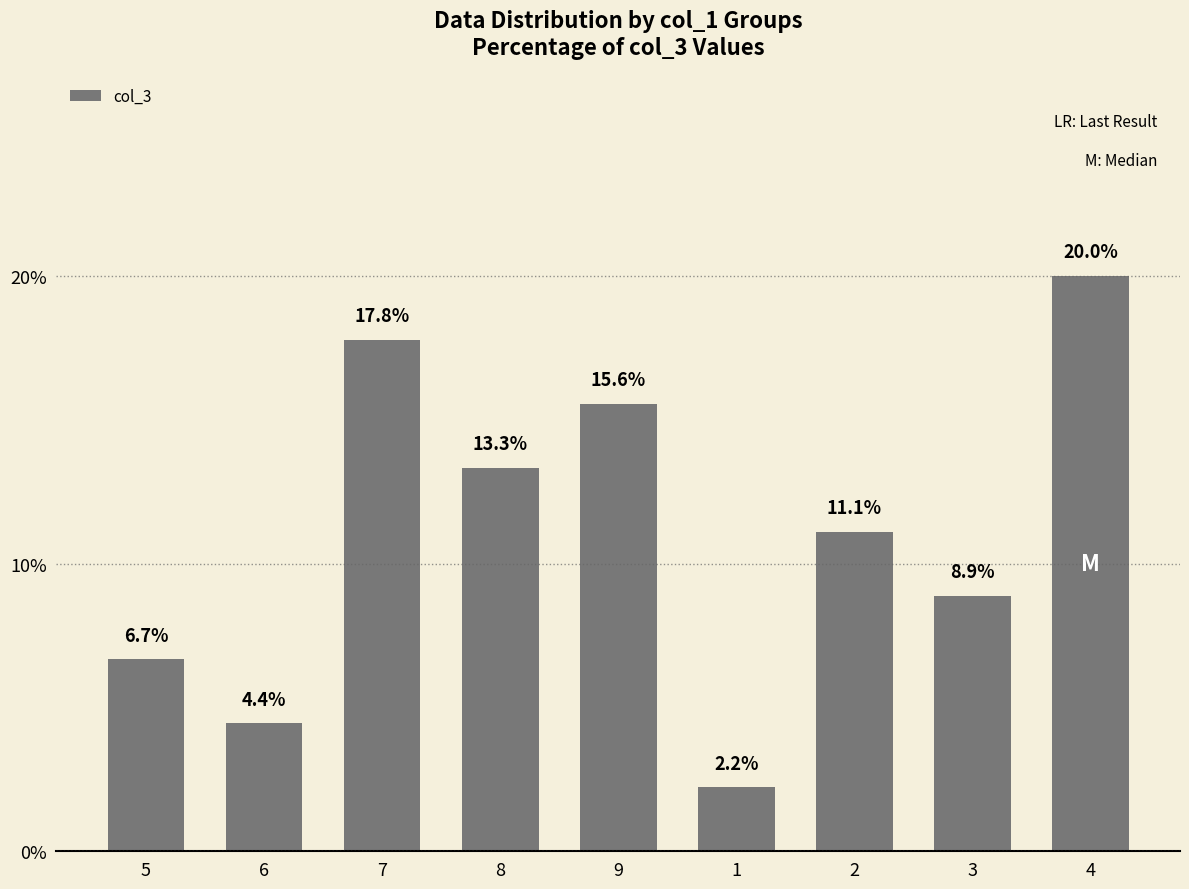

The chart shows a value of 15.6 at 9. True or false?

True